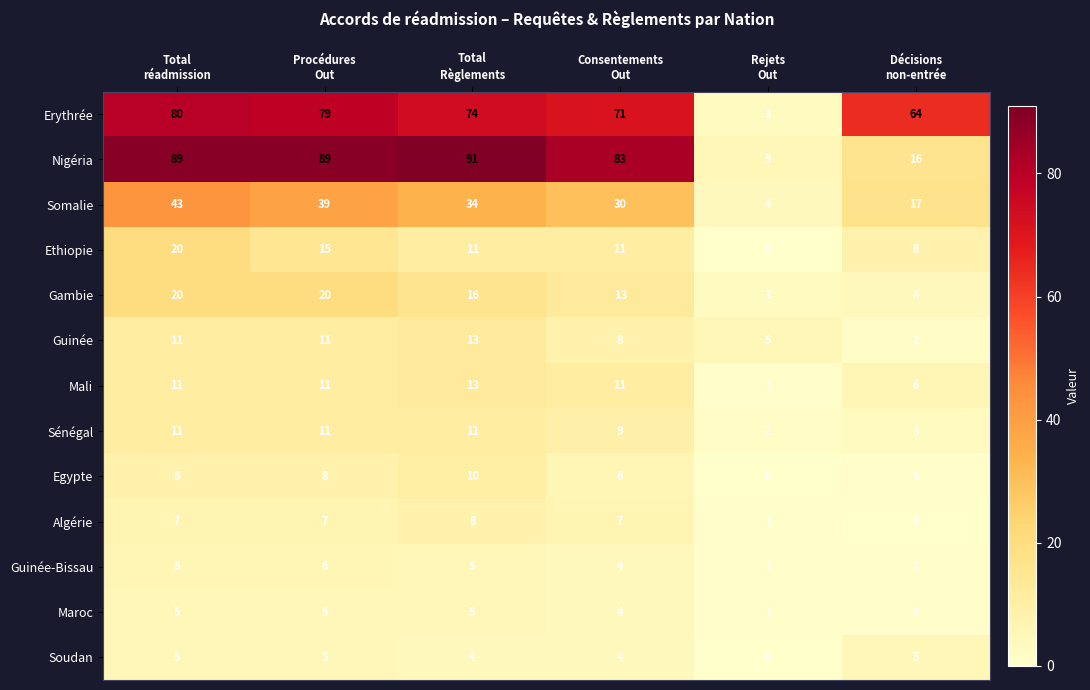

How many Algérie values are between 1 and 7?

4